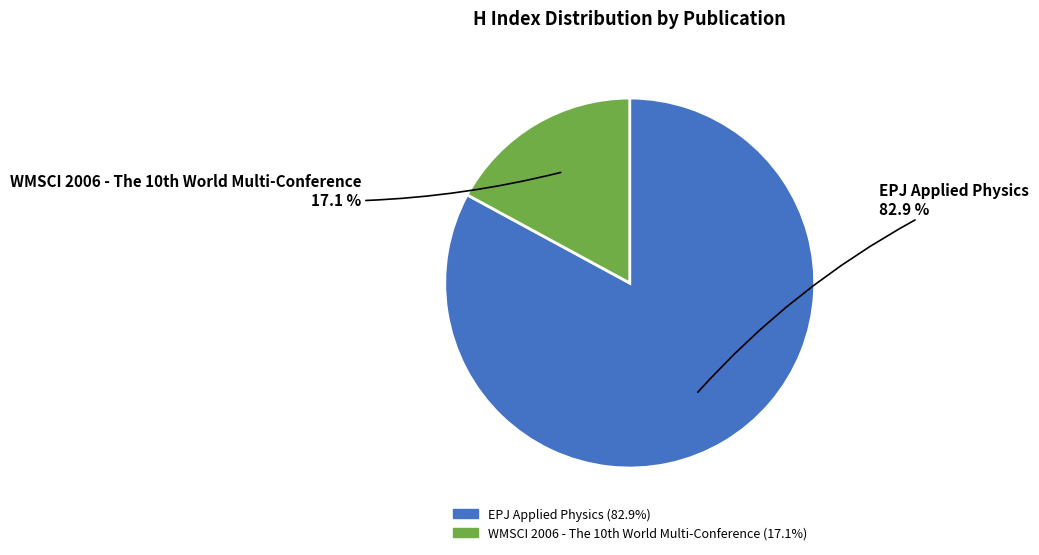

True or false: EPJ Applied Physics accounts for 93% of the total.

False